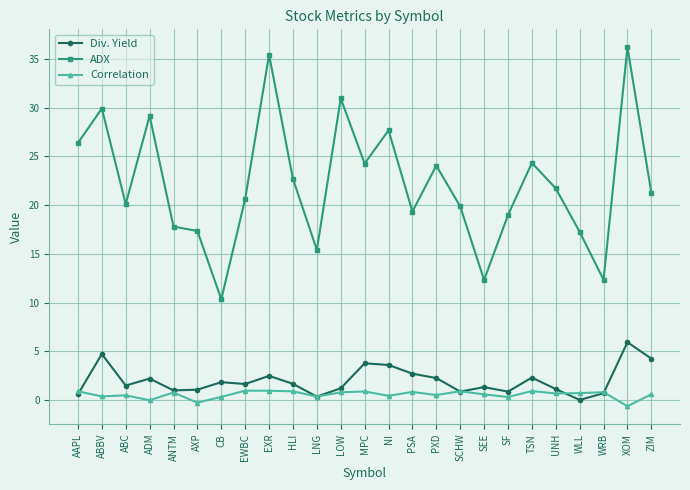

What is the average value of the Div. Yield series?

2.0